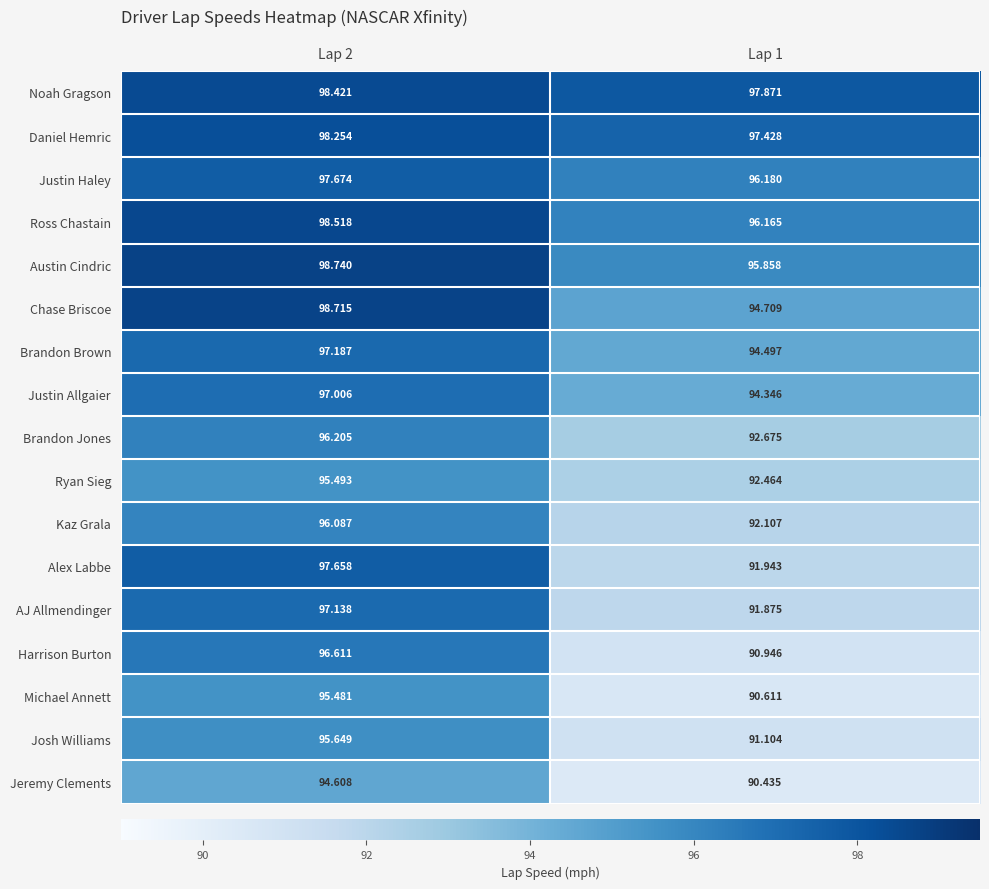

Which series has the largest total across all categories?

Noah Gragson